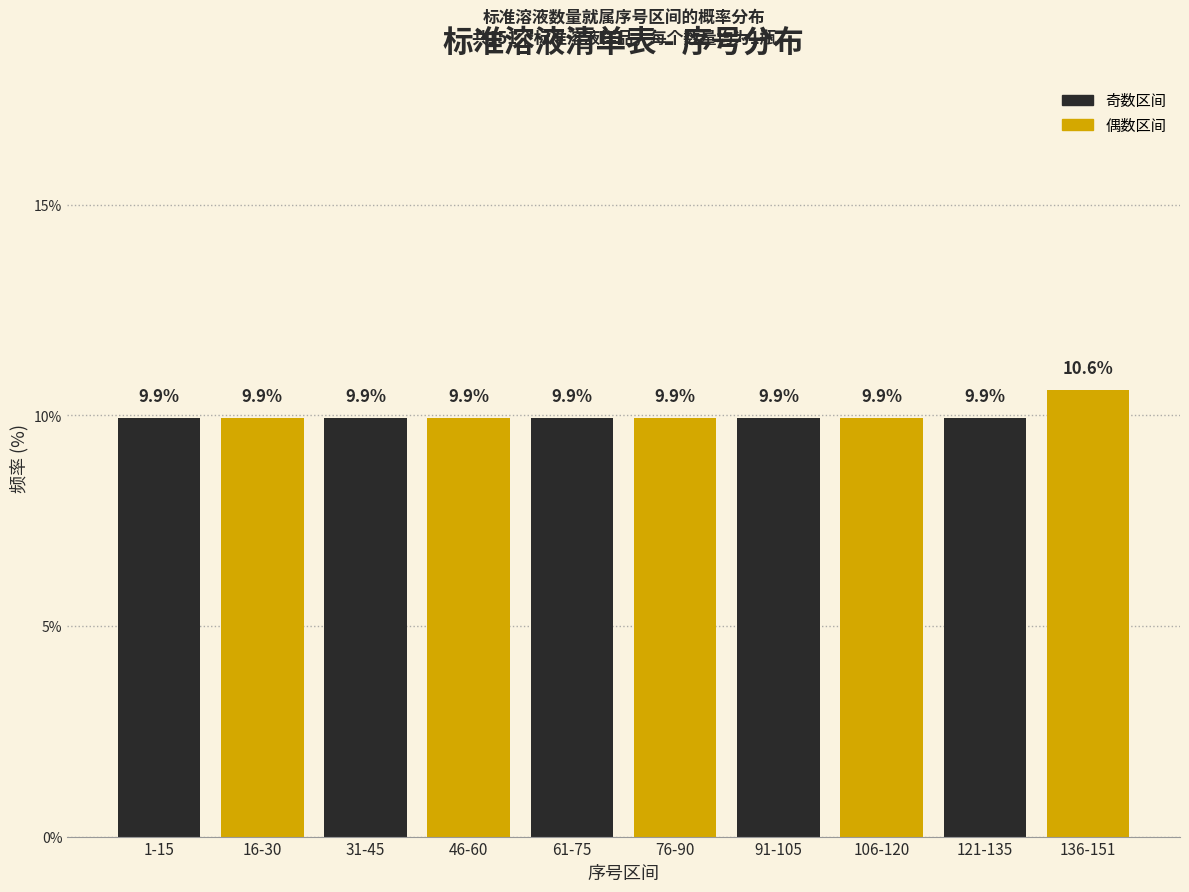

Reading left to right, transcribe all the data shown in this chart.

1-15=9.9	16-30=9.9	31-45=9.9	46-60=9.9	61-75=9.9	76-90=9.9	91-105=9.9	106-120=9.9	121-135=9.9	136-151=10.6